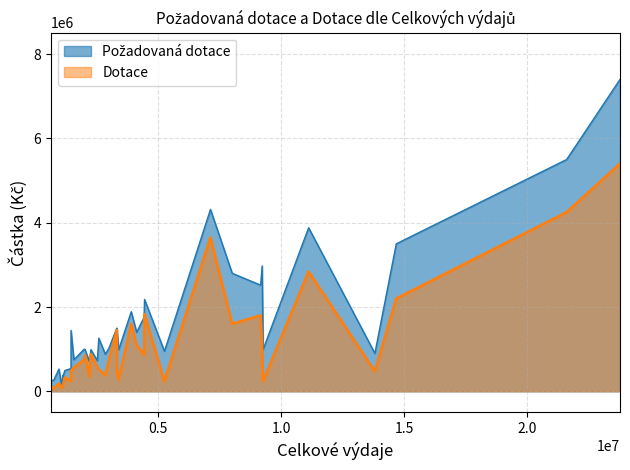

How many series are shown in this chart?

2